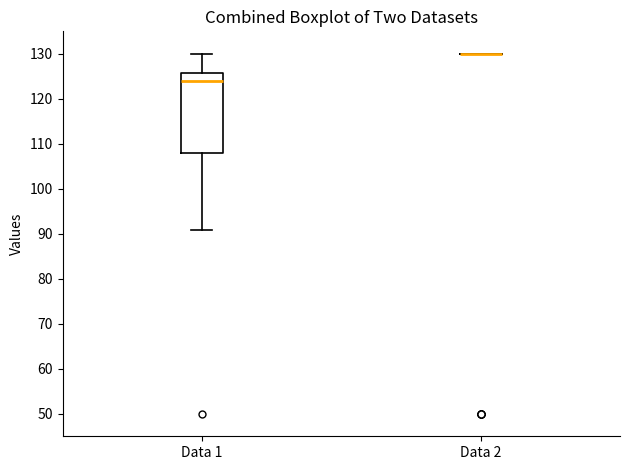

Reading left to right, read every box against the y-axis: the position of its median line, the range the box covers, and the ends of its whiskers. The values are not printed on the chart, so give them approximately, as read against the axis.

Data 1: median 124, box 108 to 126, whiskers 91 to 130
Data 2: box collapsed to a line at 130, whiskers 130 to 130